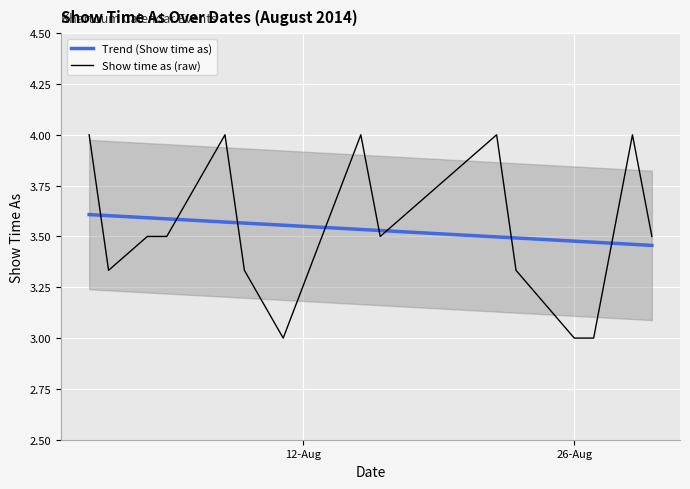

True or false: Trend (Show time as) and Show time as (raw) intersect in this chart.

True